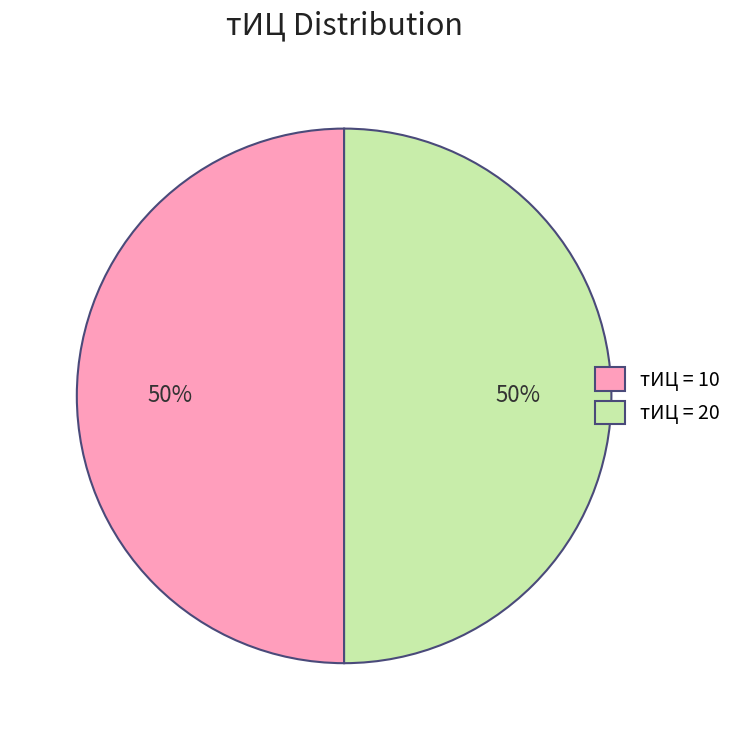

Do тИЦ = 20 and тИЦ = 10 together represent more than half of the pie?

Yes